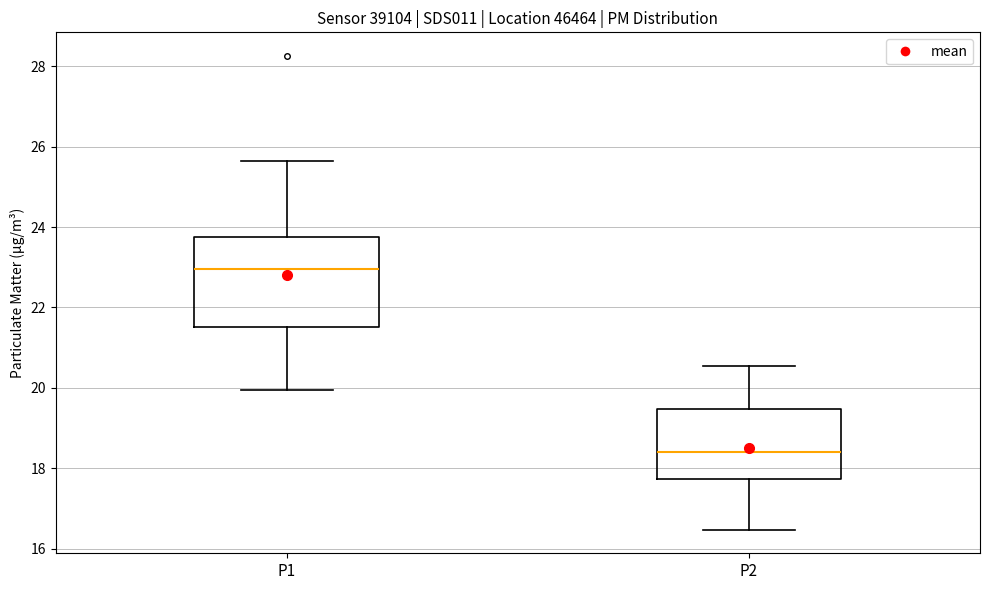

Which box's median line is the lowest?

P2